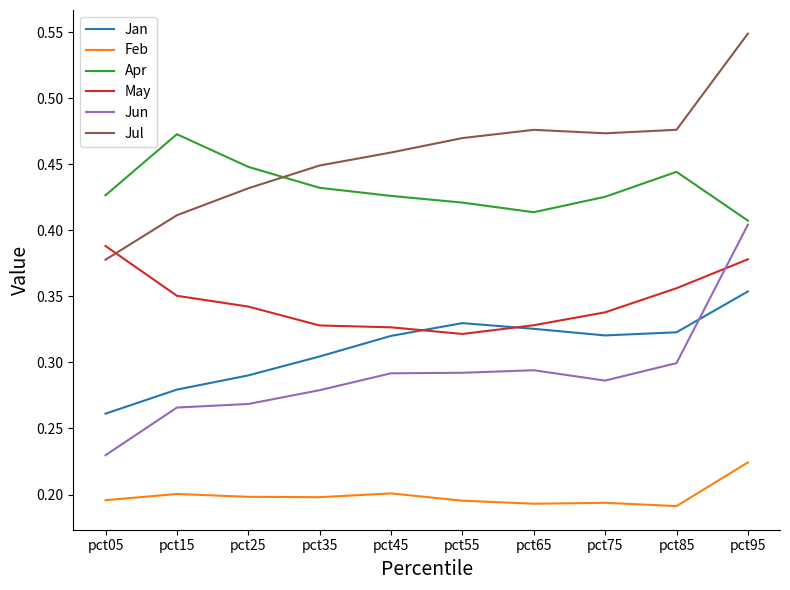

True or false: Jan has a value of 0.5 at pct25.

False